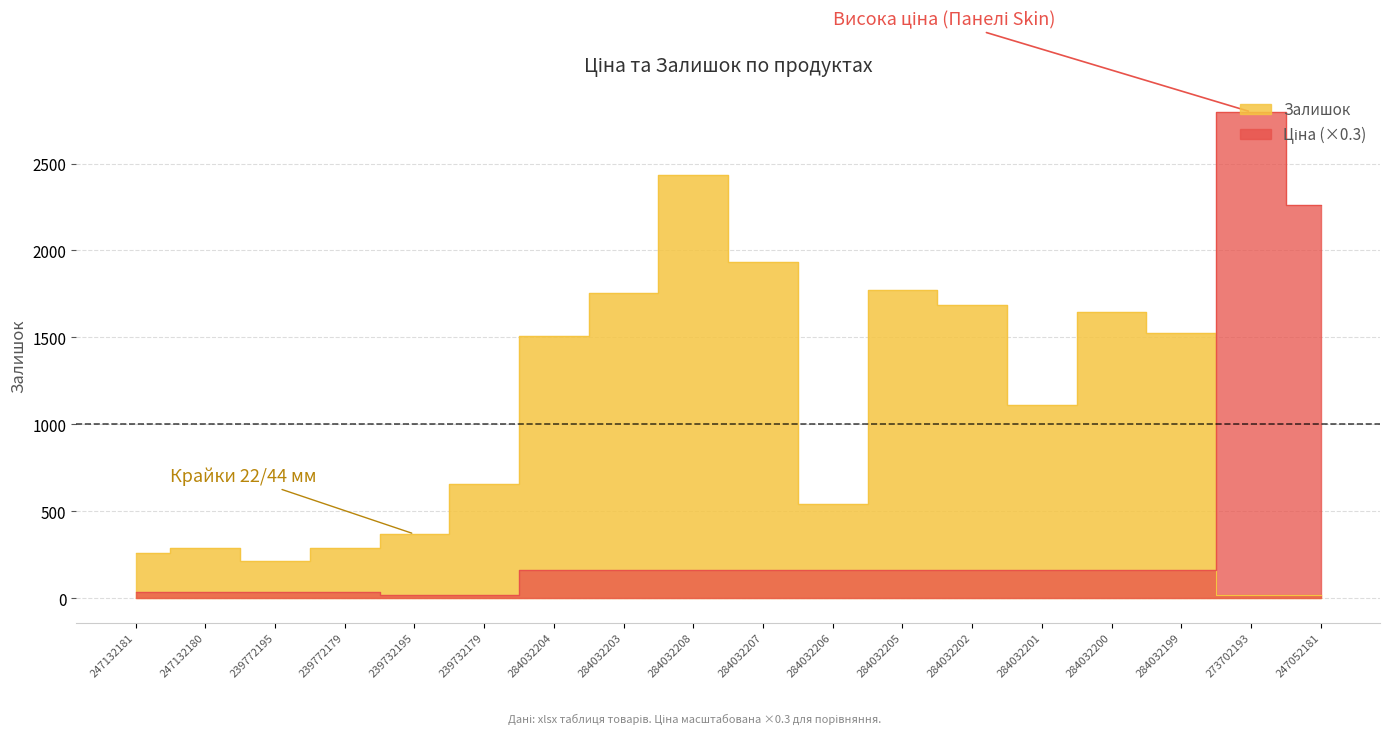

At which label is Залишок closest to 1226?

284032201